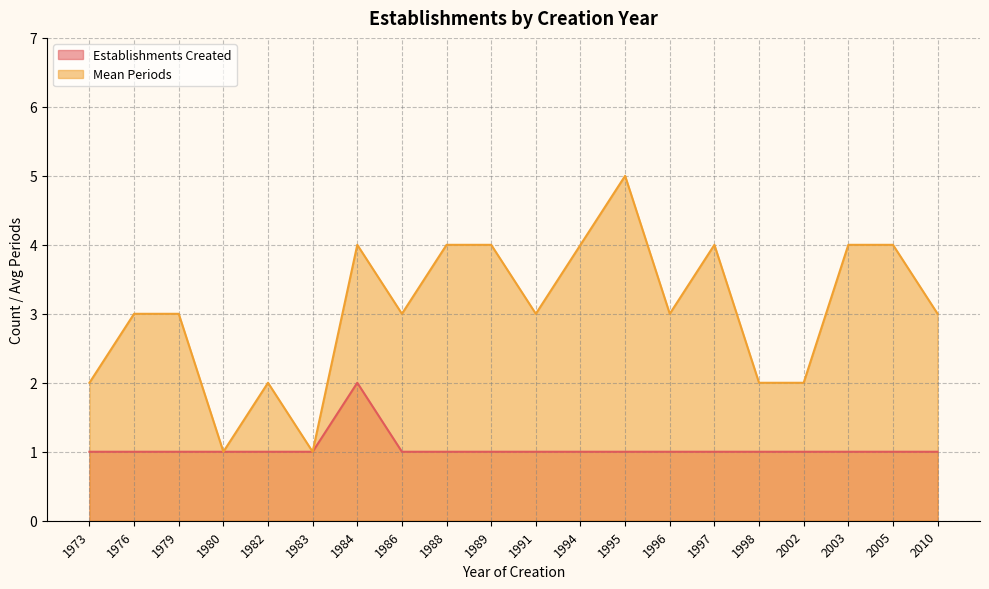

How many data points in Establishments Created are above 1?

1